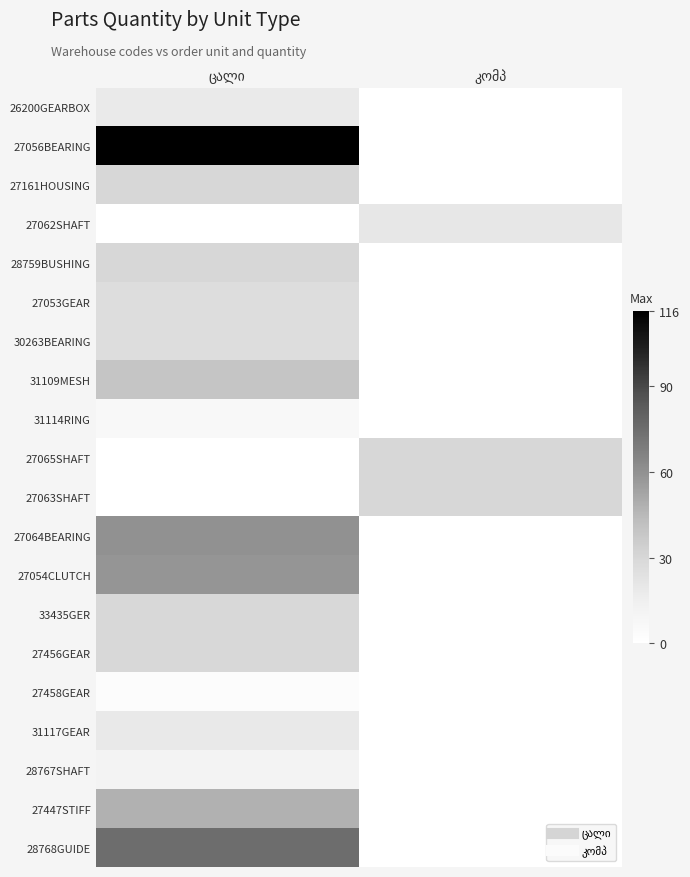

Which category has the lowest value across all series?

კომპ